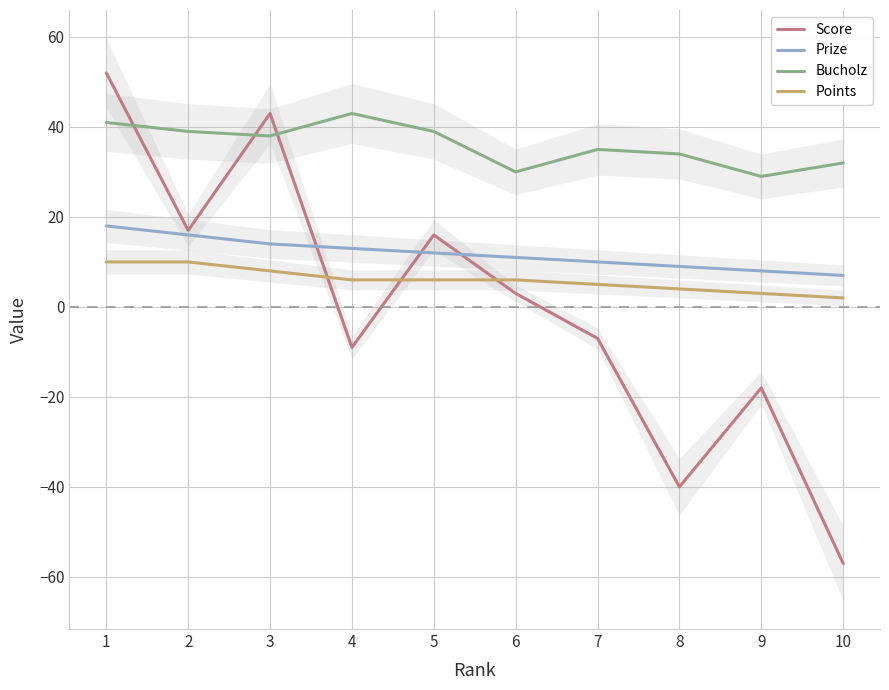

Reading left to right, list all the values displayed in this chart.

Score: 1=52	2=17	3=43	4=-9	5=16	6=3	7=-7	8=-40	9=-18	10=-57
Prize: 1=18	2=16	3=14	4=13	5=12	6=11	7=10	8=9	9=8	10=7
Bucholz: 1=41	2=39	3=38	4=43	5=39	6=30	7=35	8=34	9=29	10=32
Points: 1=10	2=10	3=8	4=6	5=6	6=6	7=5	8=4	9=3	10=2